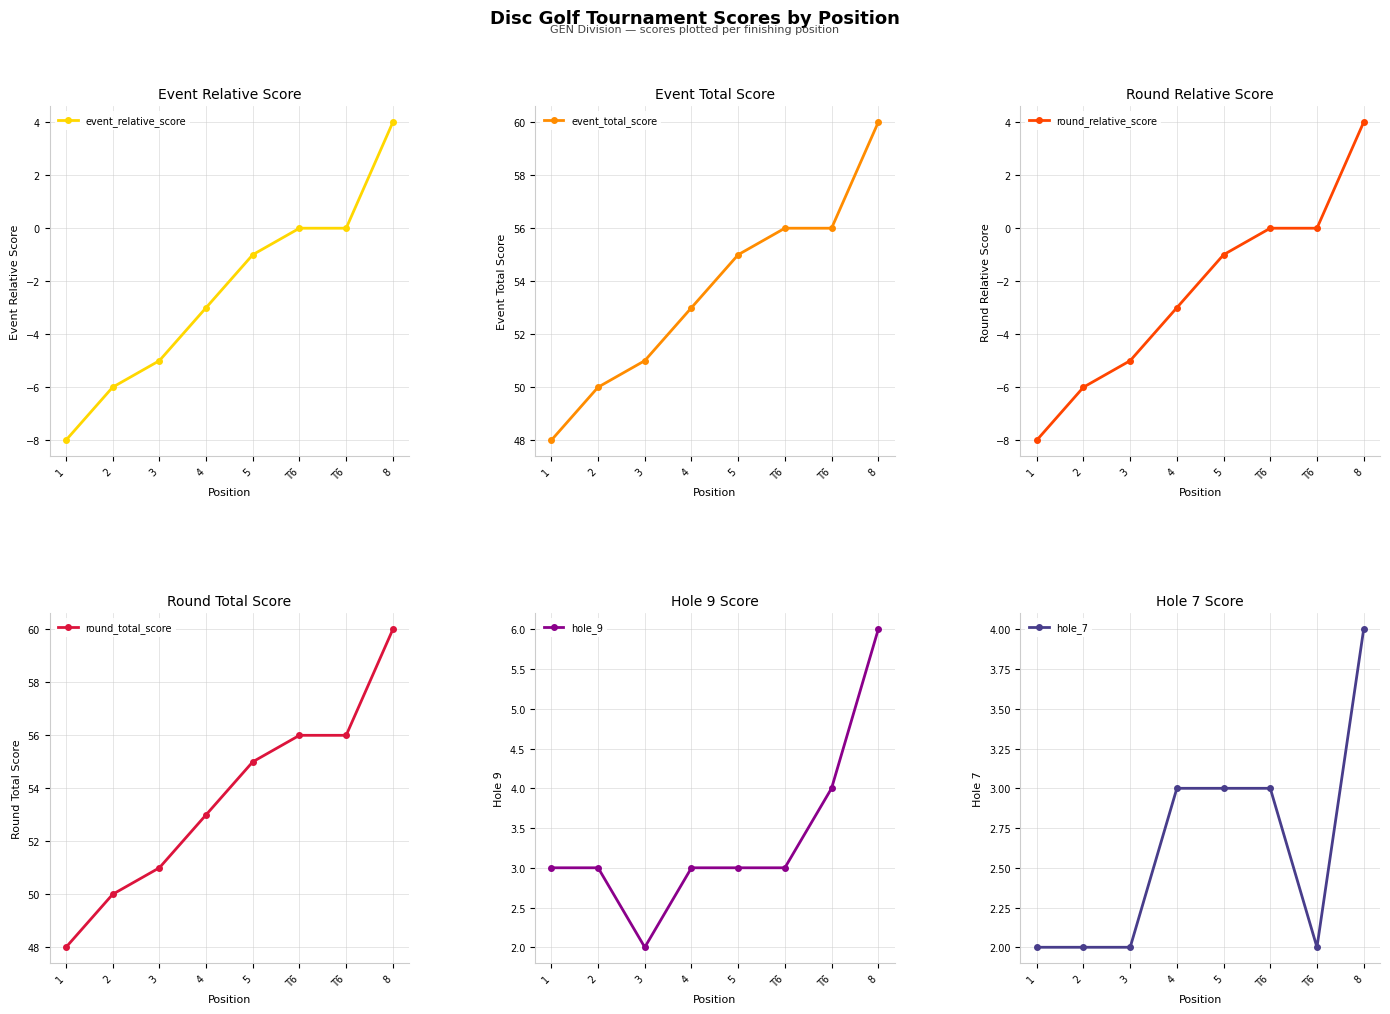

What is the greatest value displayed?

60